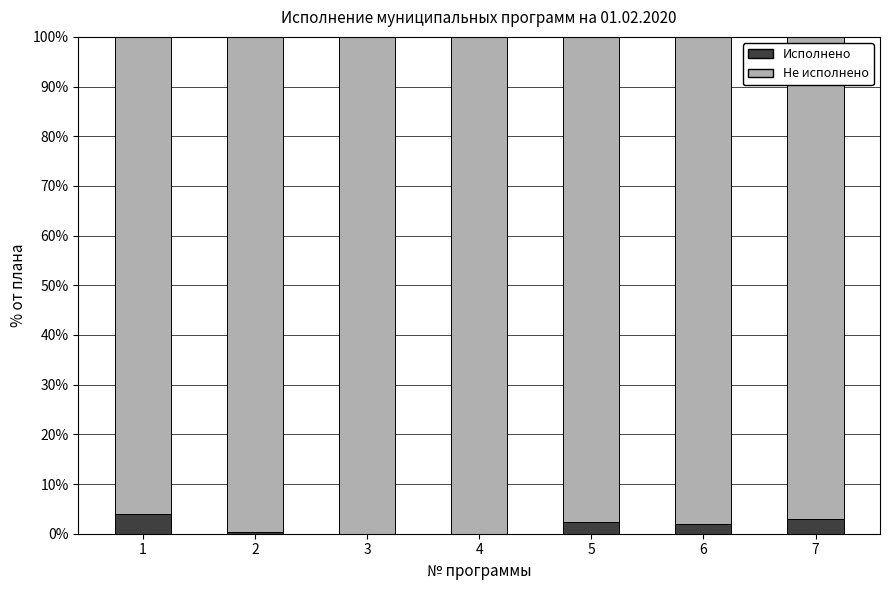

Are the bars horizontal?

No